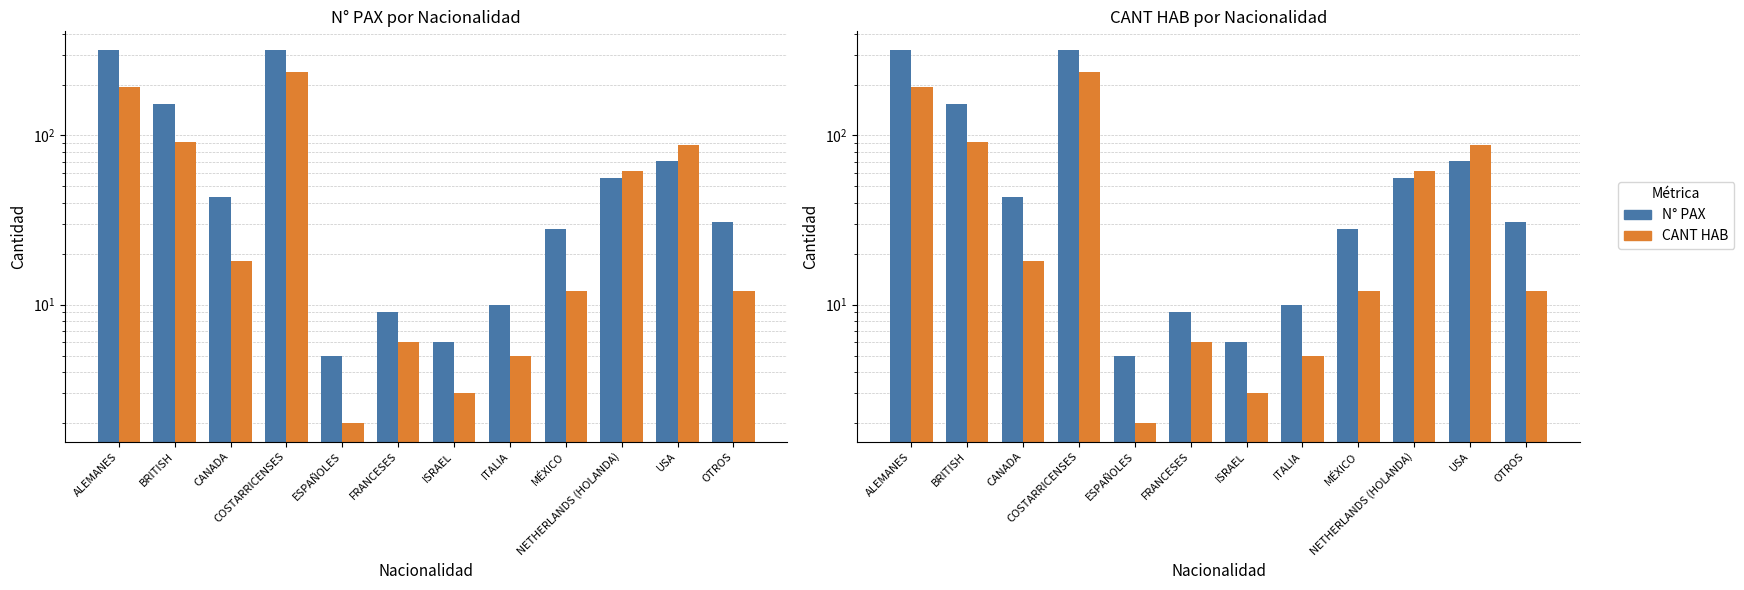

What is the smallest value displayed?

2